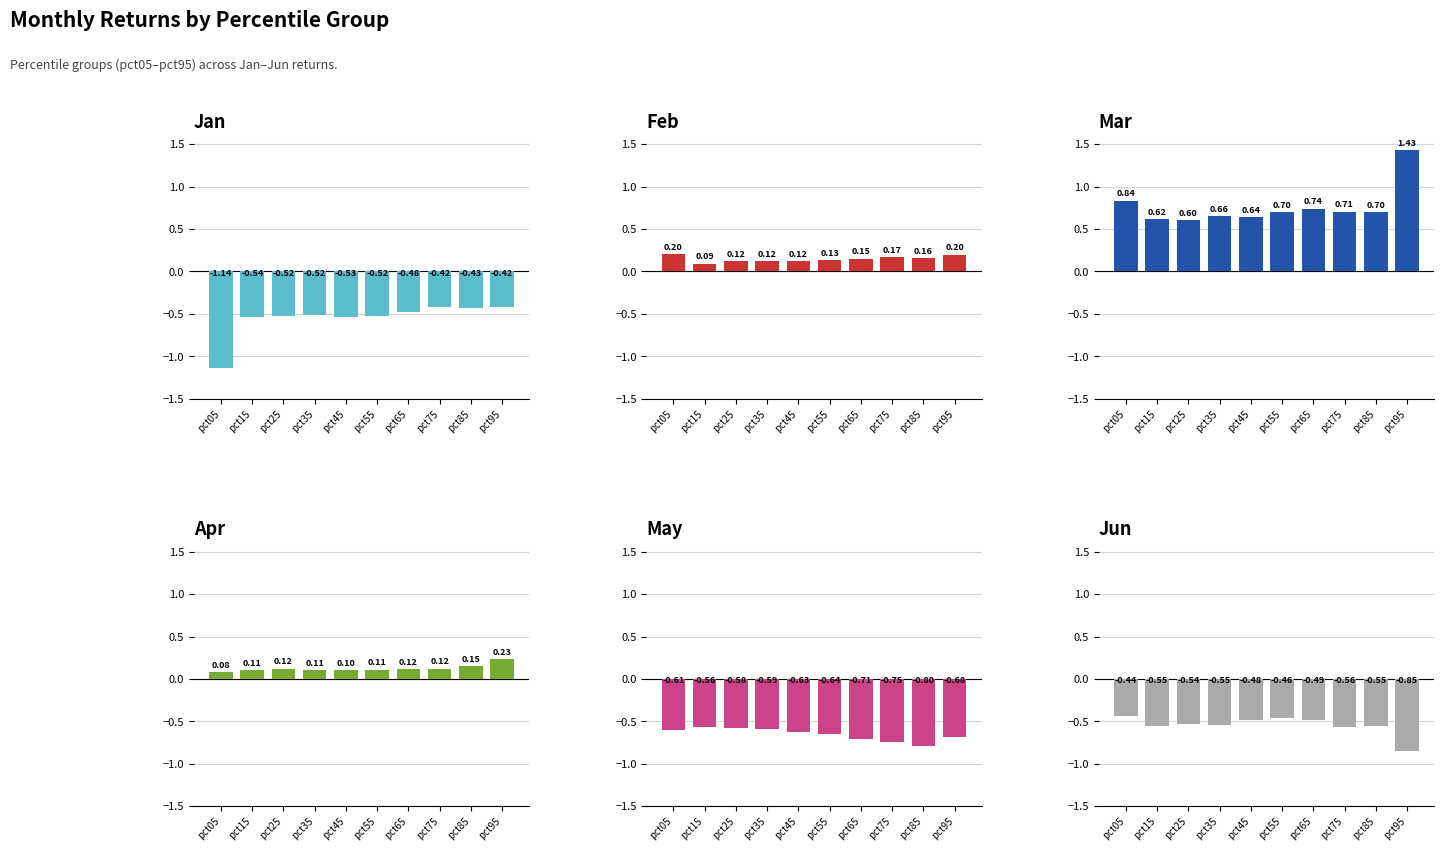

At which category is the sum across all series the highest?

pct95